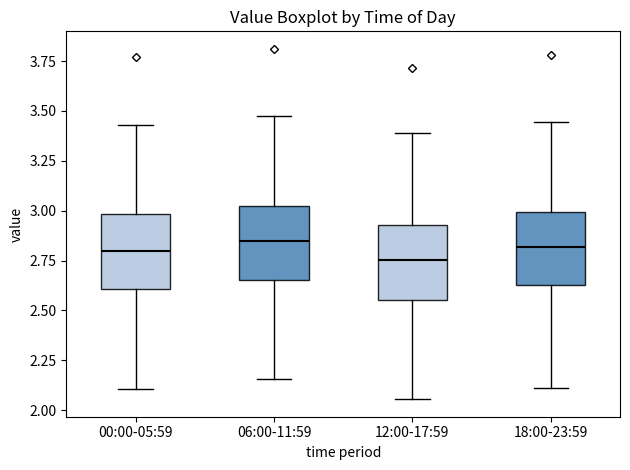

Reading left to right, read every box against the y-axis: the position of its median line, the range the box covers, and the ends of its whiskers. The values are not printed on the chart, so give them approximately, as read against the axis.

00:00-05:59: median 2.80, box 2.60 to 3.00, whiskers 2.10 to 3.45
06:00-11:59: median 2.85, box 2.65 to 3.05, whiskers 2.15 to 3.50
12:00-17:59: median 2.75, box 2.55 to 2.95, whiskers 2.05 to 3.40
18:00-23:59: median 2.80, box 2.65 to 3.00, whiskers 2.10 to 3.45